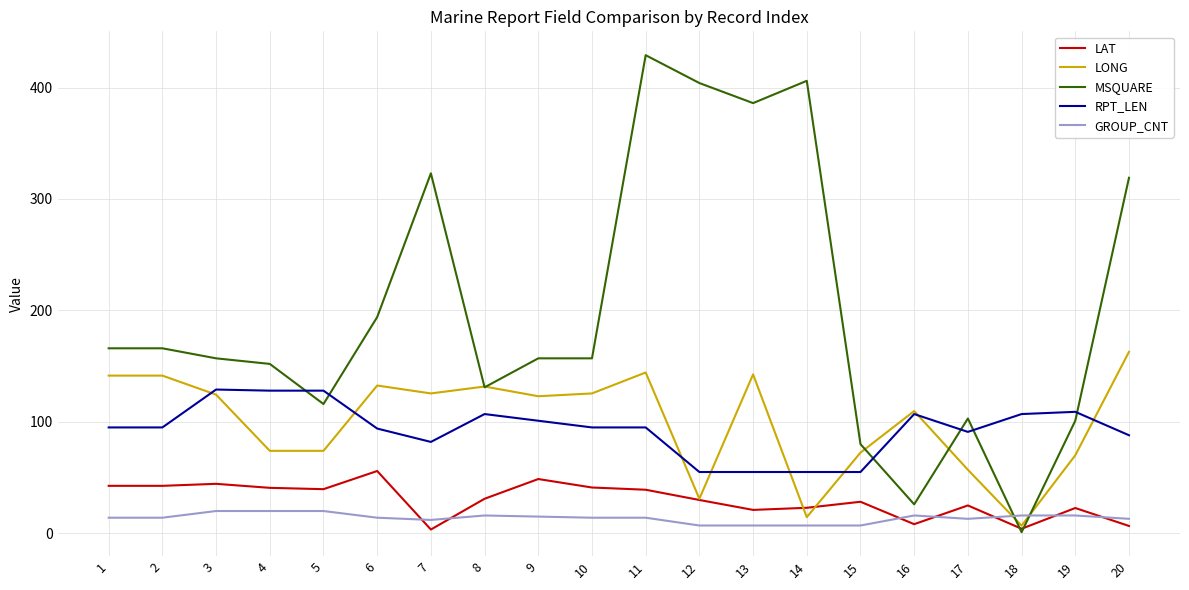

Which category has the highest value across all series?

11